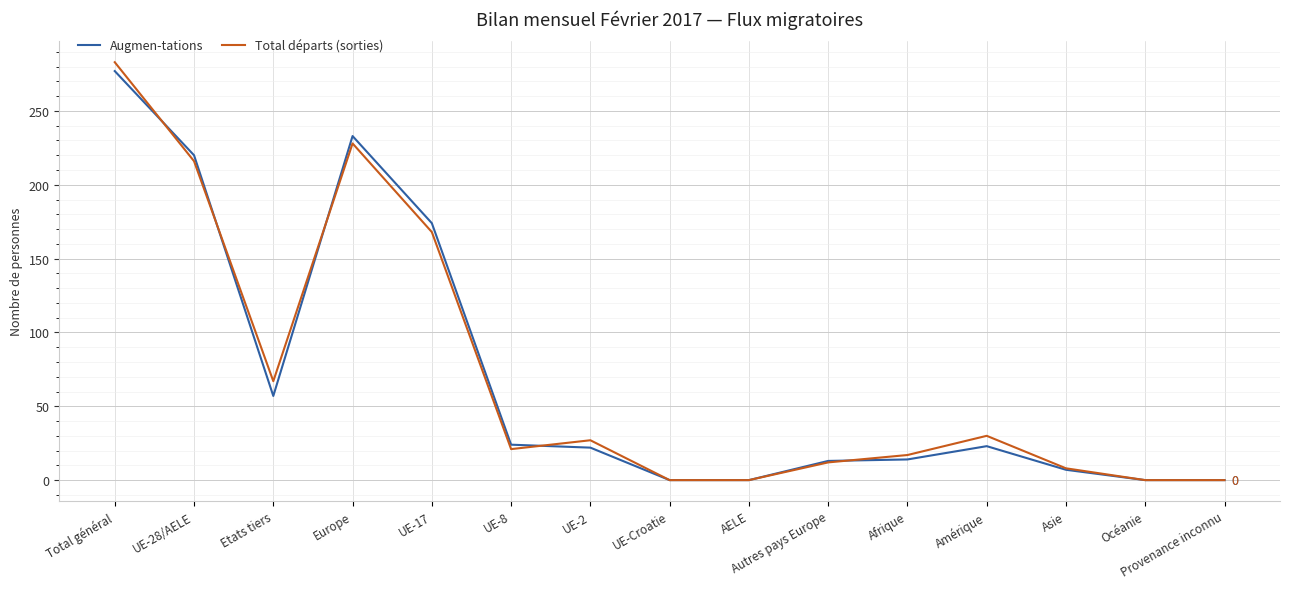

The Total départs (sorties) series shows 216 at UE-28/AELE. True or false?

True